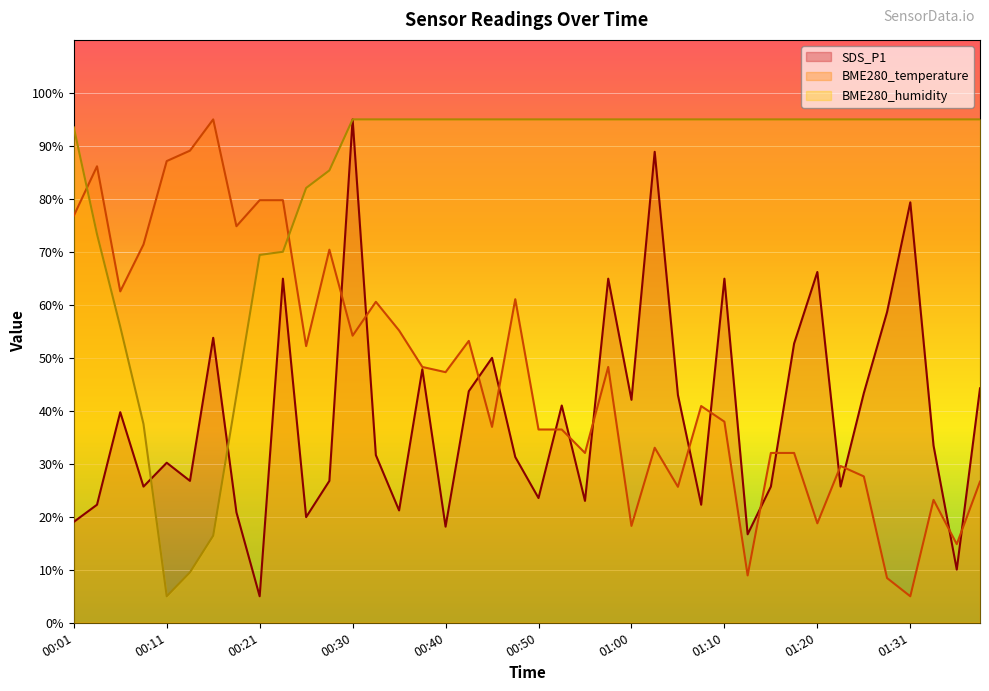

Which category has the lowest value across all series?

00:21